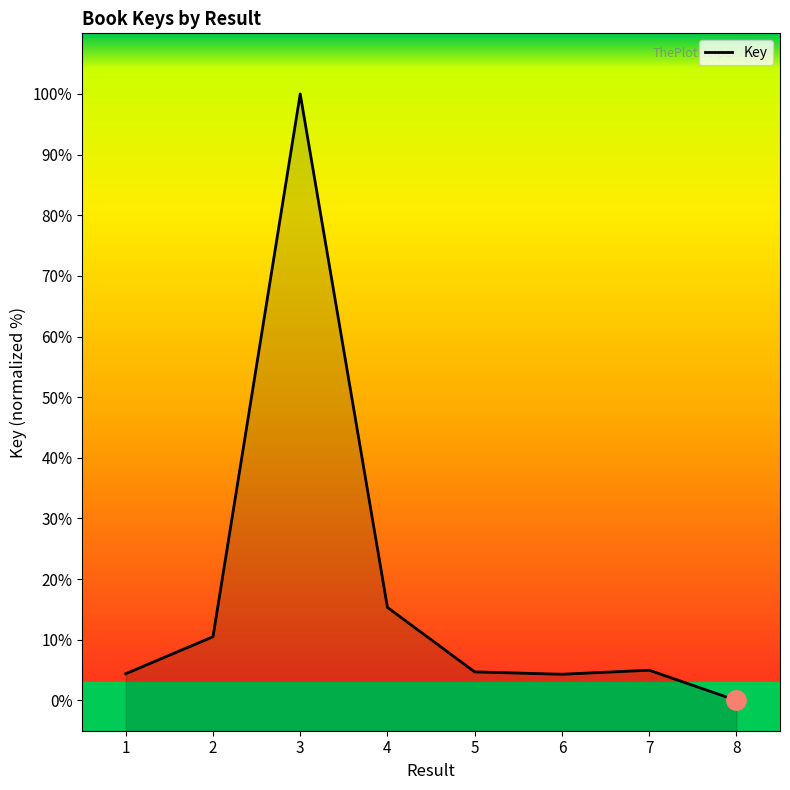

Where does the data first go above 4?

1